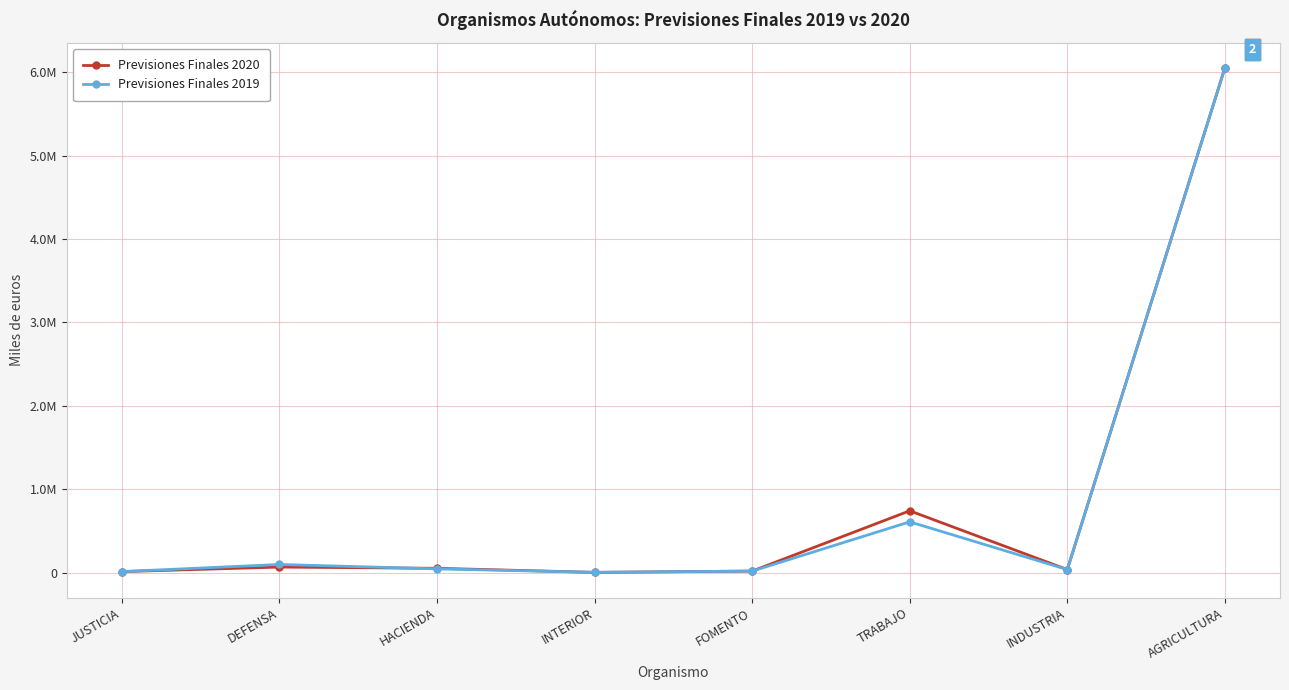

Which series changed the most between HACIENDA and TRABAJO?

Previsiones Finales 2020